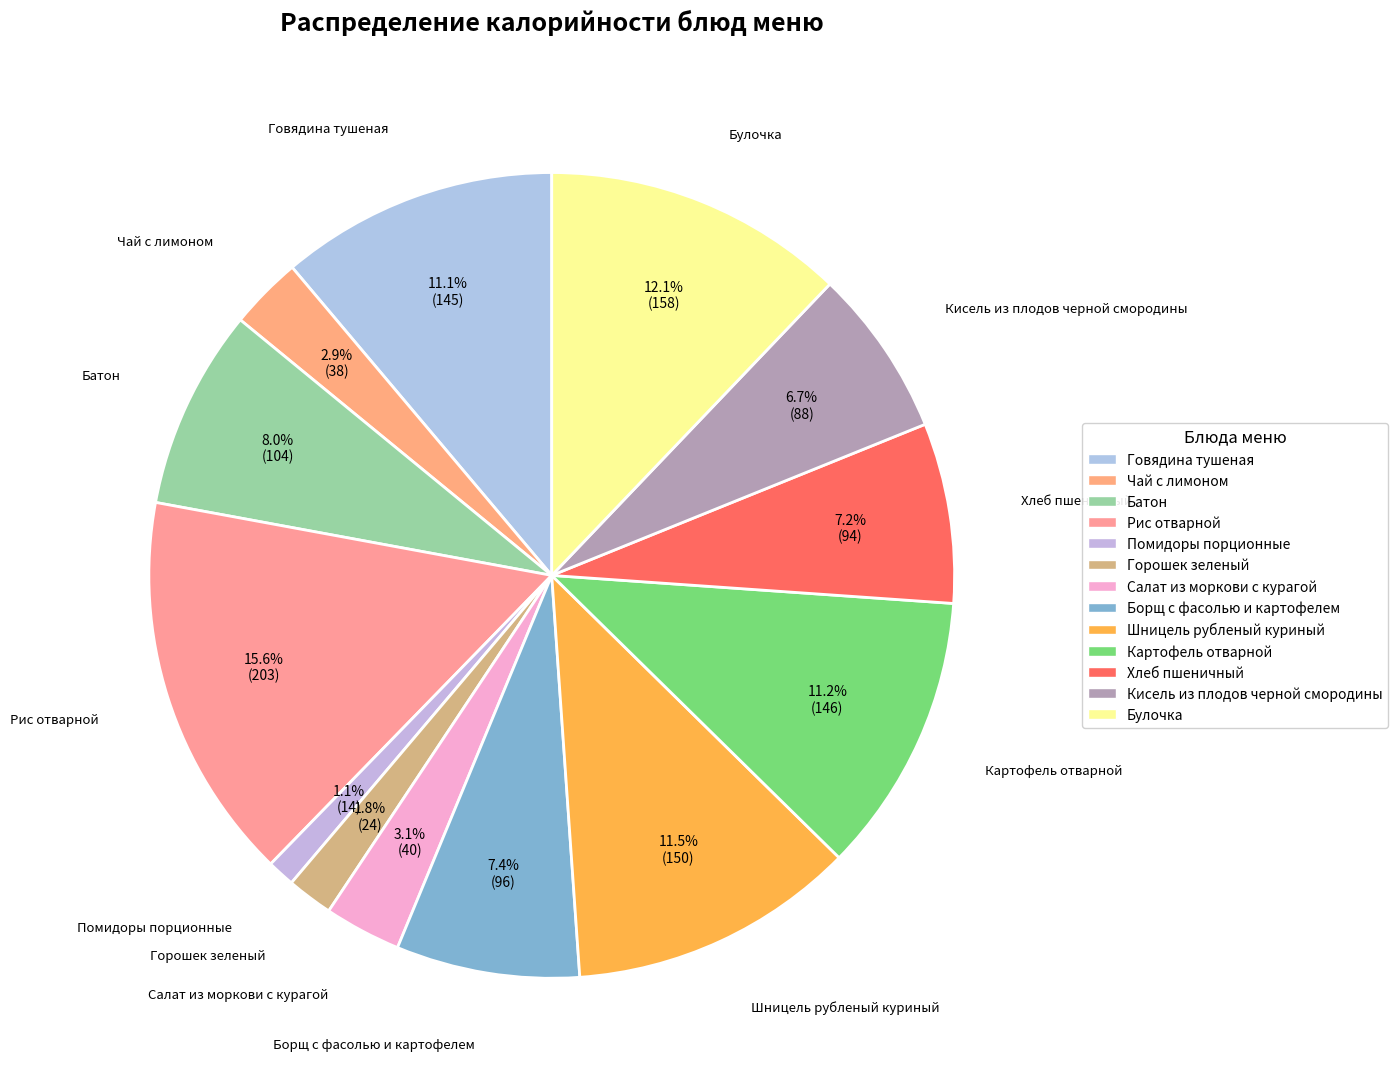

What percentage do Борщ с фасолью и картофелем and Чай с лимоном together represent?

10.3%